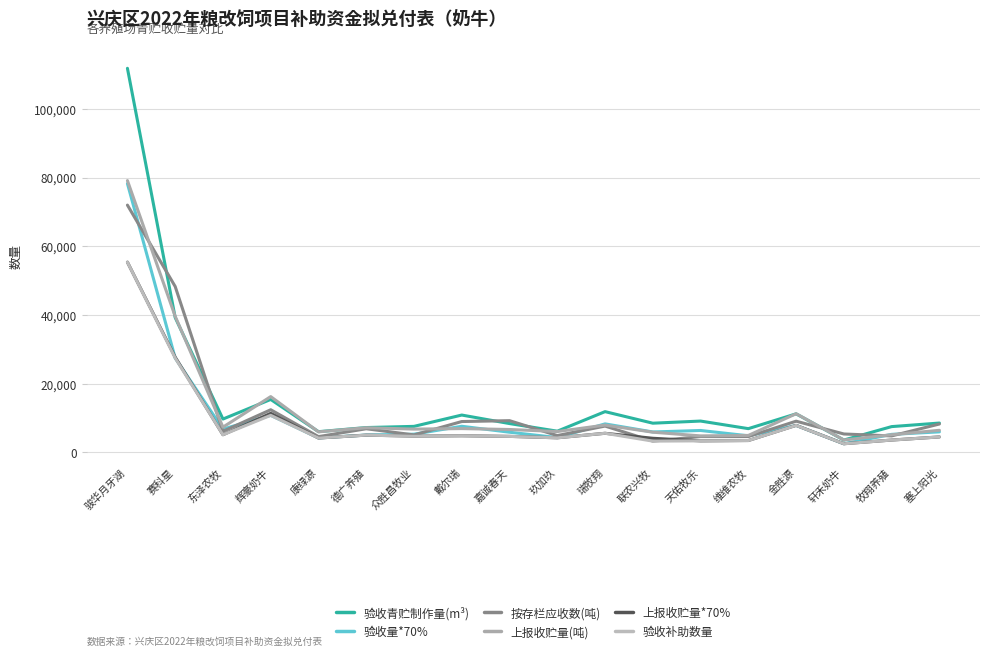

What position from the right is 德广养殖?

13